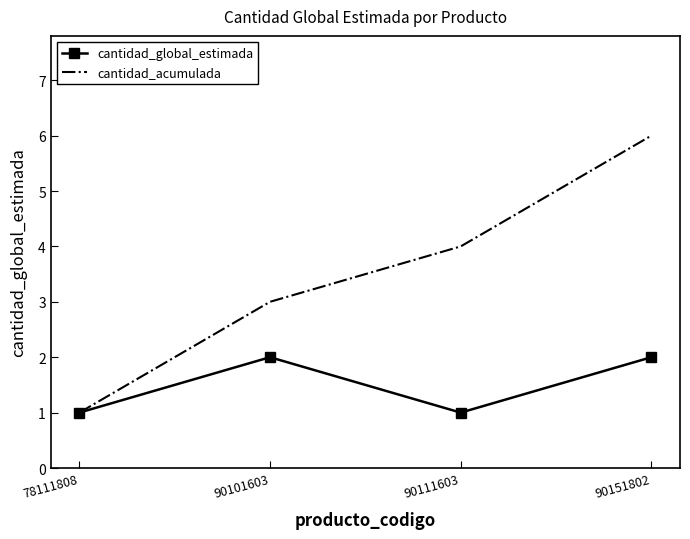

The value of cantidad_global_estimada at 90101603 is 2. True or false?

True